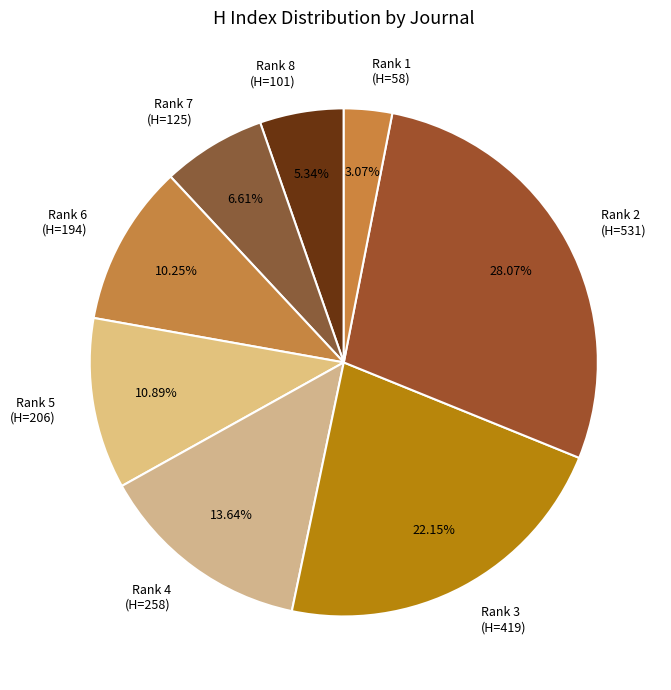

Rank the categories by value from lowest to highest.

Rank 1 (H=58), Rank 8 (H=101), Rank 7 (H=125), Rank 6 (H=194), Rank 5 (H=206), Rank 4 (H=258), Rank 3 (H=419), Rank 2 (H=531)